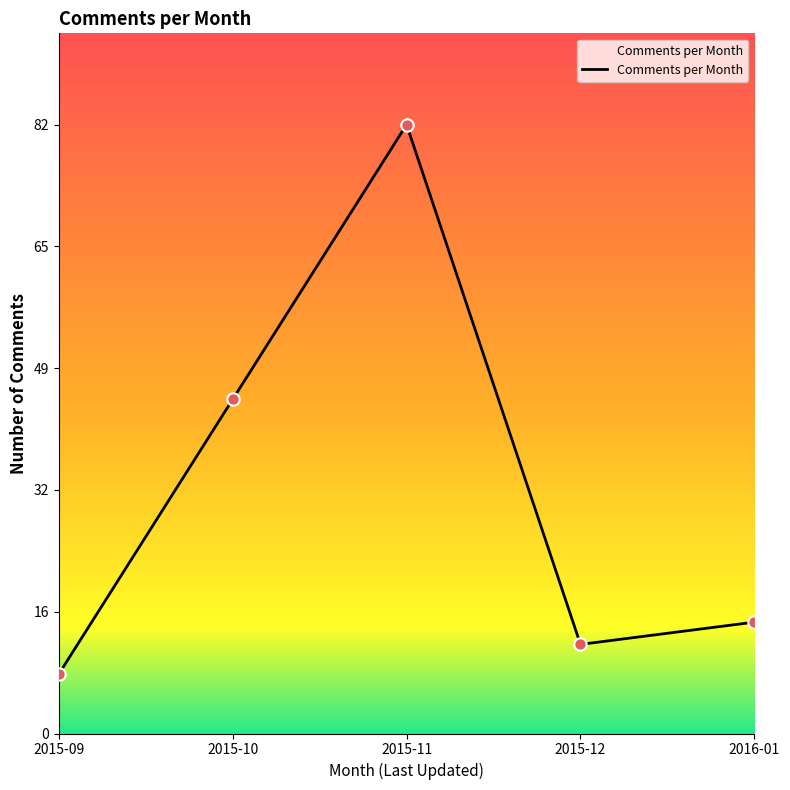

Between 2015-11 and 2016-01, which is larger?

2015-11